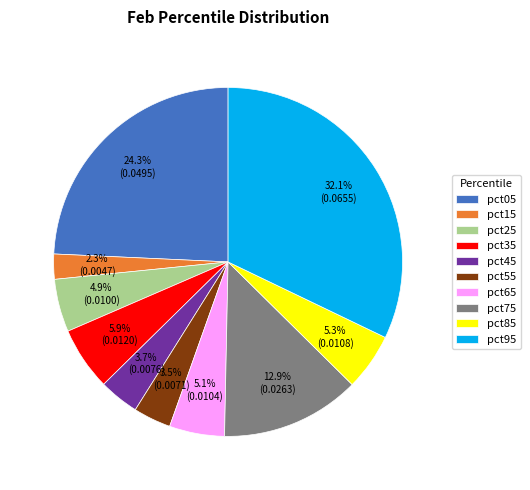

Which category has the biggest portion of the pie?

pct95